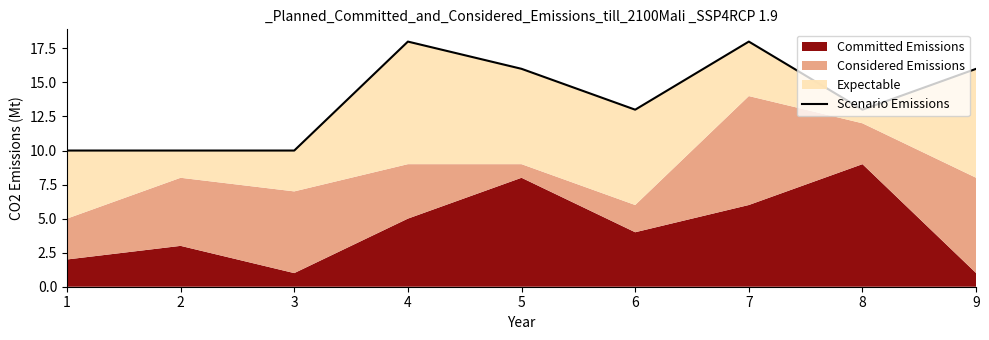

True or false: the data shows 5 at 4.

False